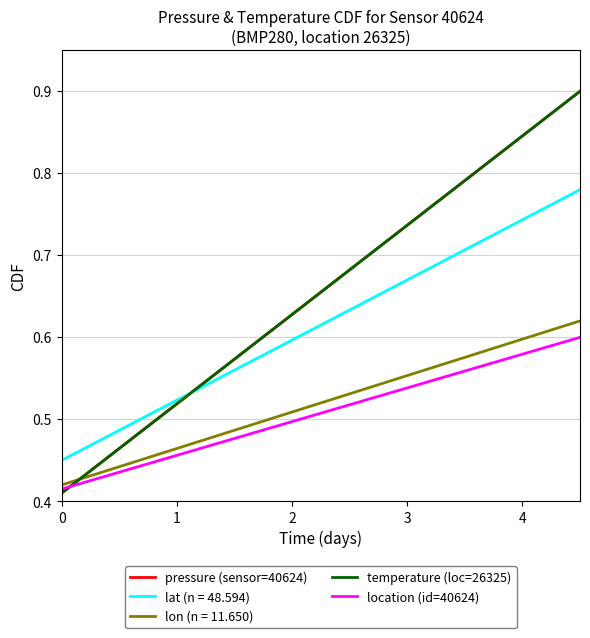

What is the minimum value for temperature (loc=26325)?

0.4